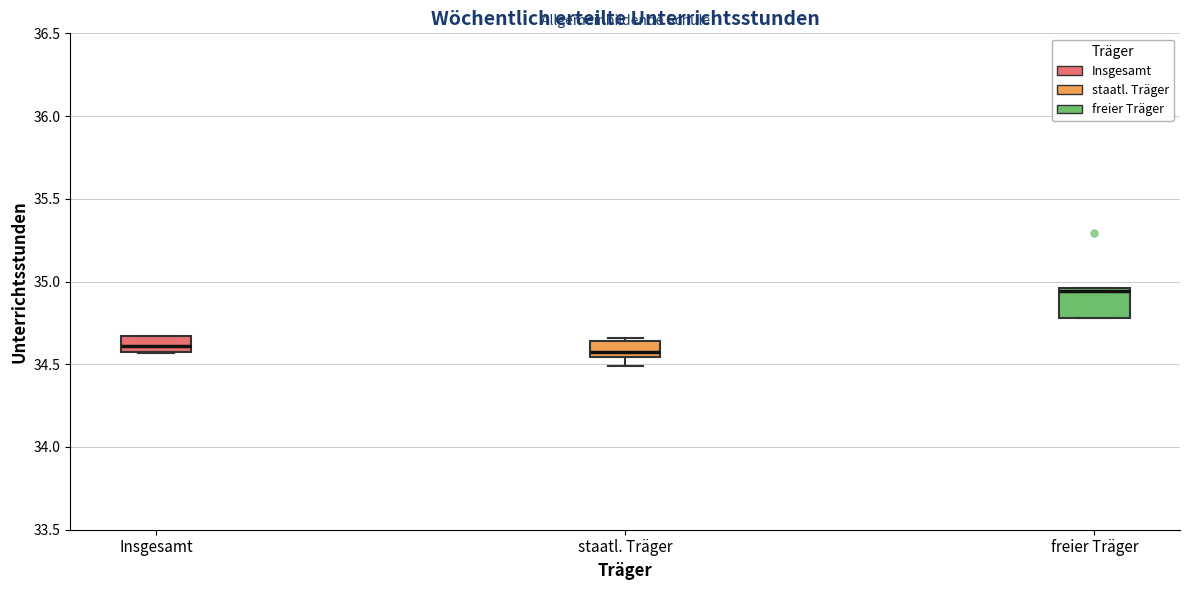

Reading left to right, read every box against the y-axis: the position of its median line, the range the box covers, and the ends of its whiskers. The values are not printed on the chart, so give them approximately, as read against the axis.

Insgesamt: median 34.60, box 34.55 to 34.65, whiskers 34.55 to 34.65
staatl. Träger: median 34.55 (just above the box's lower edge), box 34.55 to 34.65, whiskers 34.50 to 34.65 (just above the box's upper edge)
freier Träger: median 34.95 (just below the box's upper edge), box 34.80 to 34.95, whiskers 34.80 to 34.95